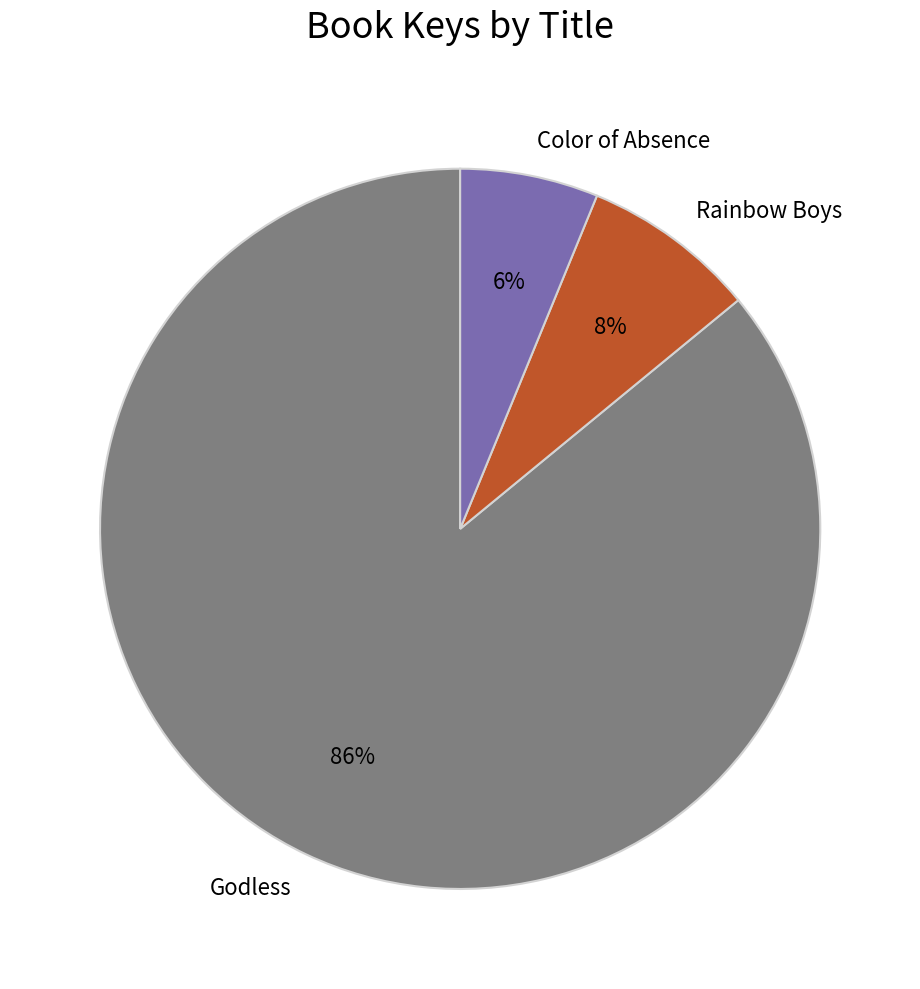

Rank the categories by value from highest to lowest.

Godless, Rainbow Boys, Color of Absence